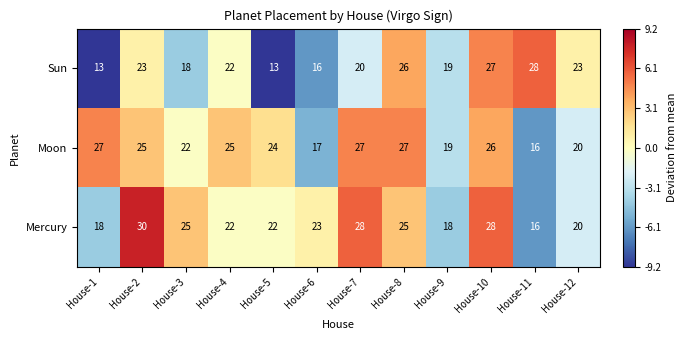

How many data points does each series have?

12